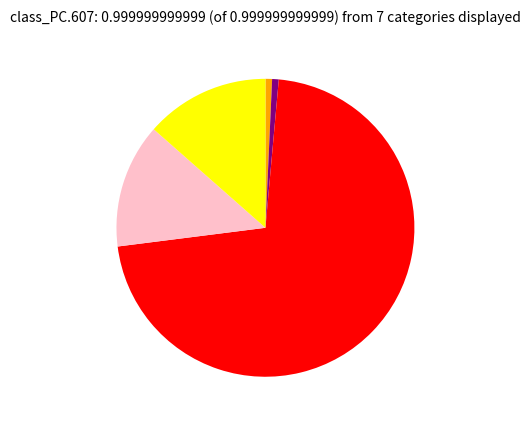

Is there a majority slice in this chart?

Yes